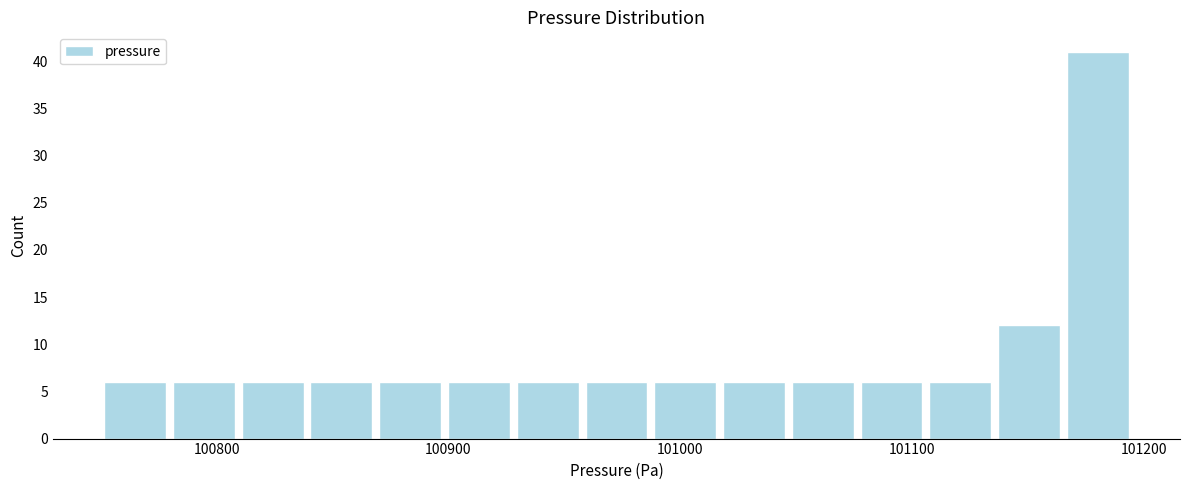

Read against the x-axis, roughly where is the centre of the tallest bar?

101180